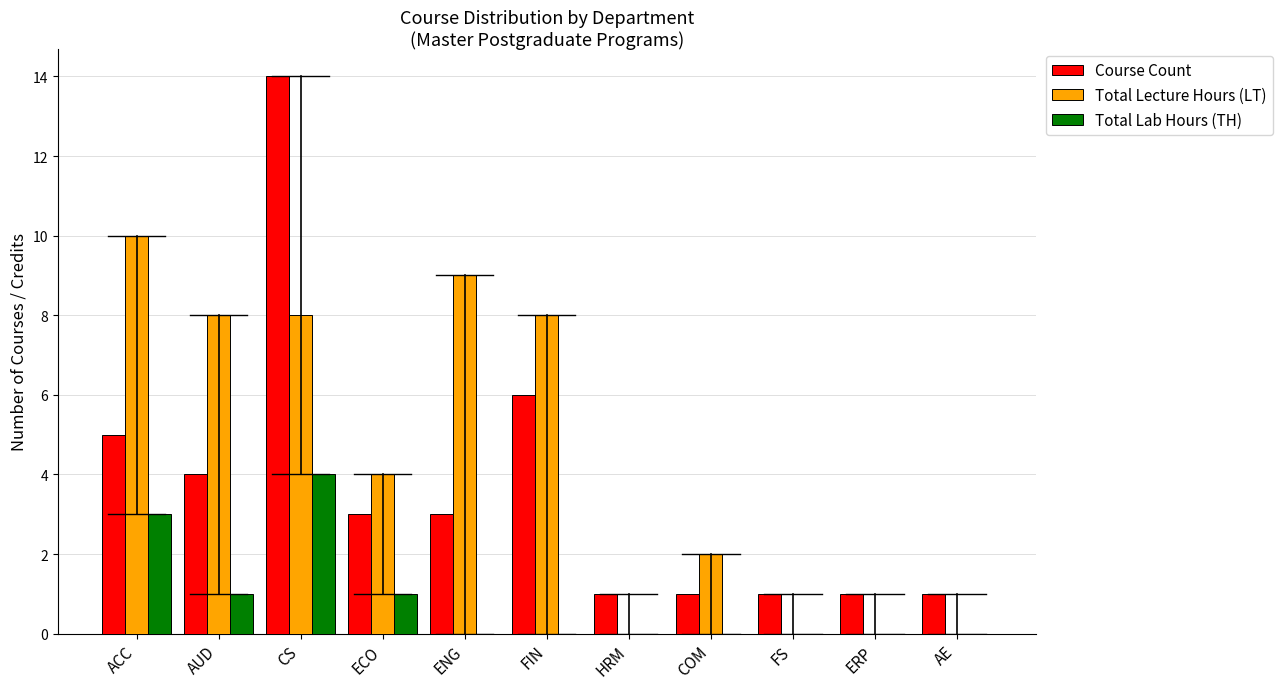

At which category is the sum across all series the highest?

CS